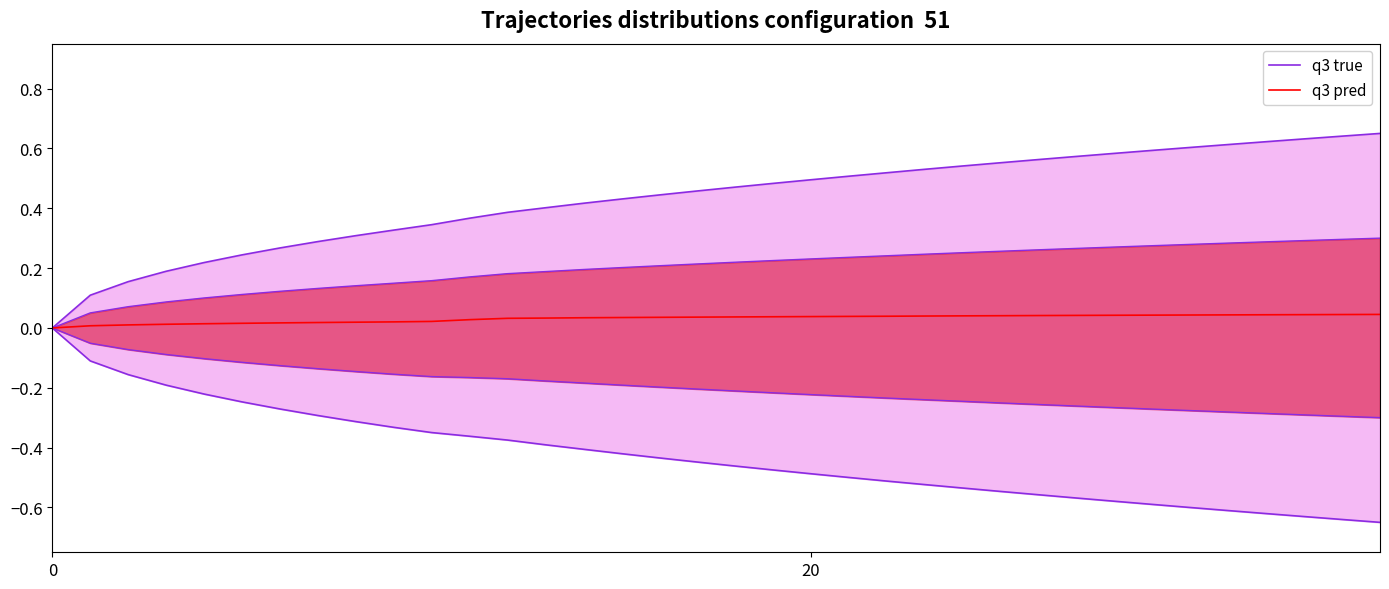

True or false: q3 pred has more than 0 points higher than both neighbors.

False